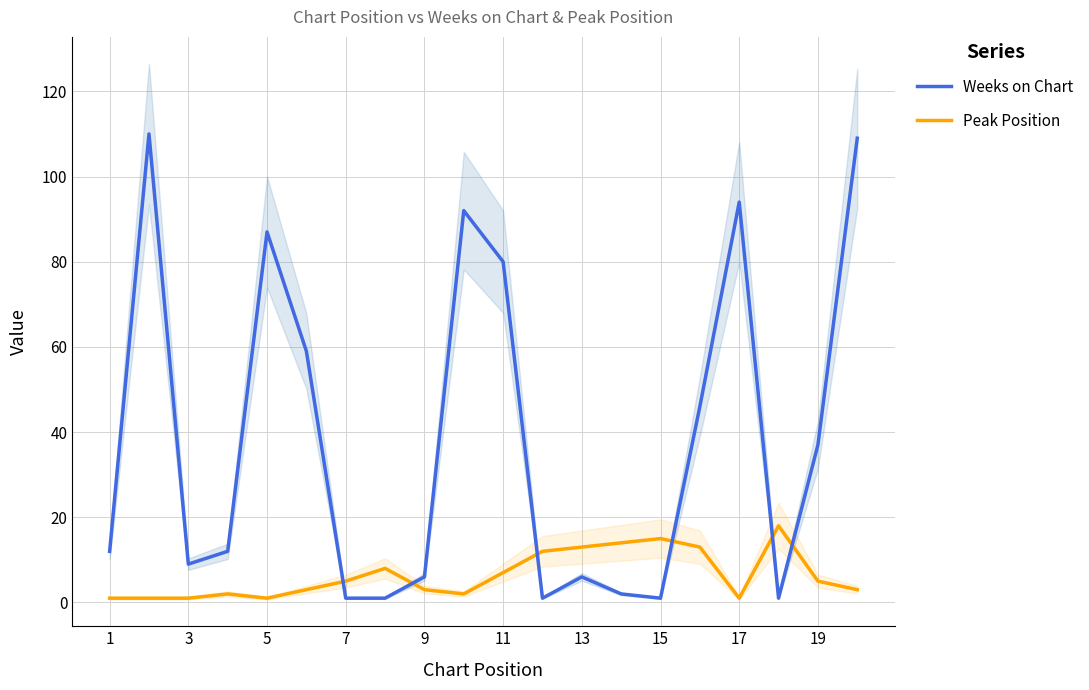

What are all the series names shown in the legend?

Weeks on Chart, Peak Position